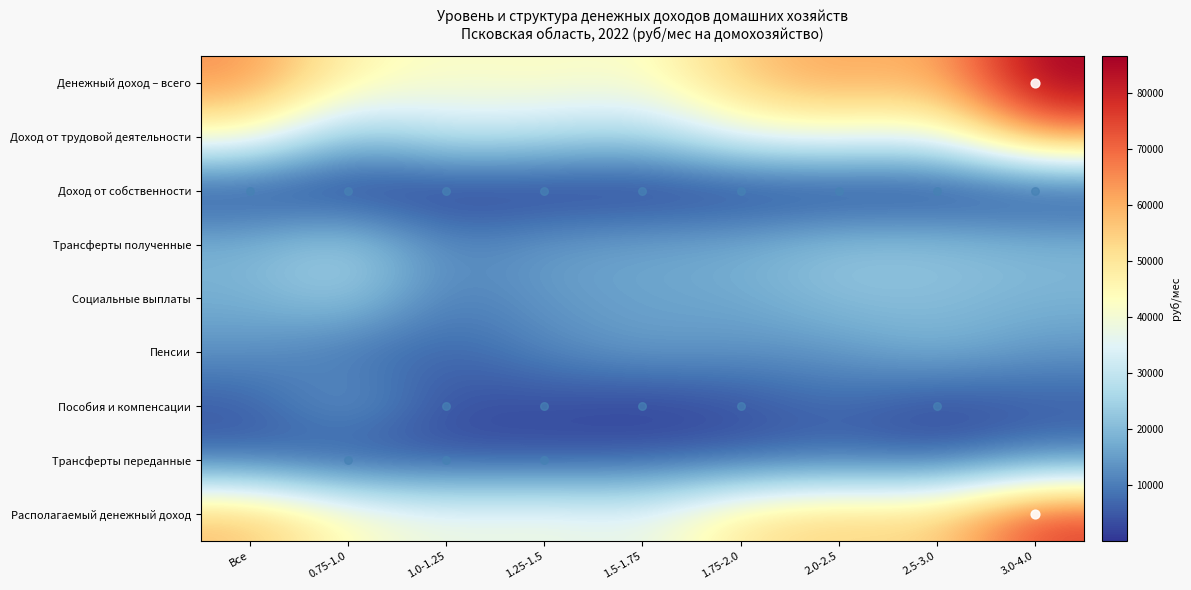

At which category is the sum across all series the highest?

3.0-4.0